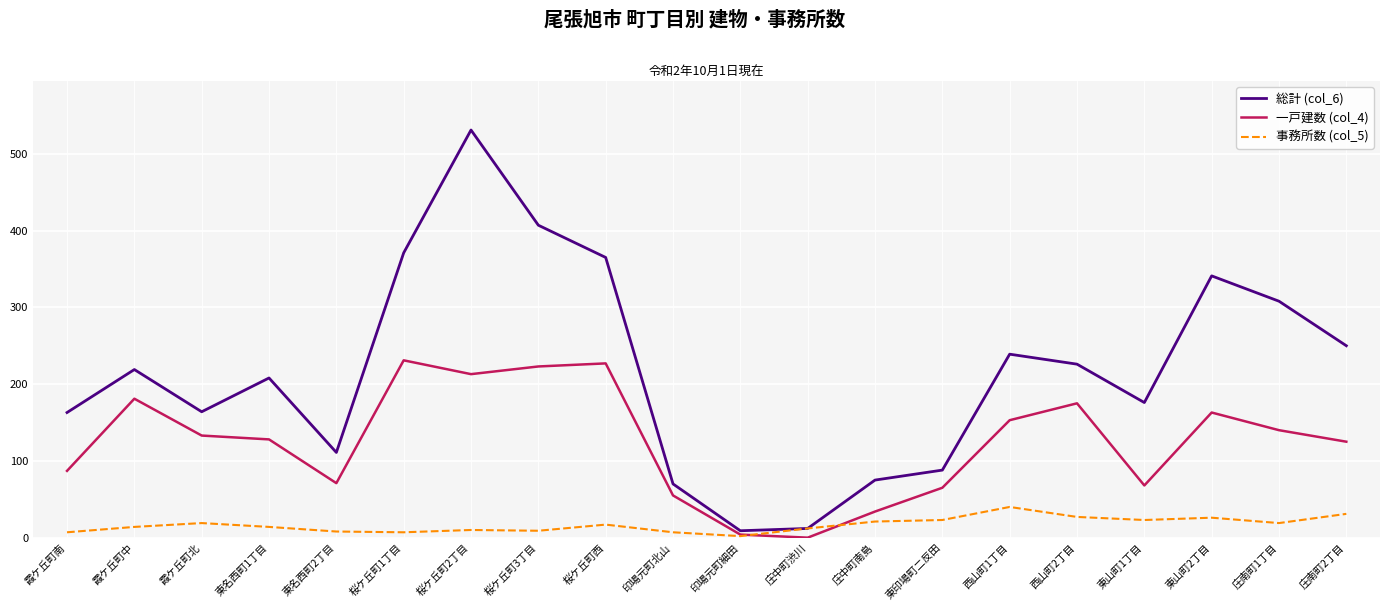

True or false: 一戸建数 (col_4) has more than 0 points higher than both neighbors.

True